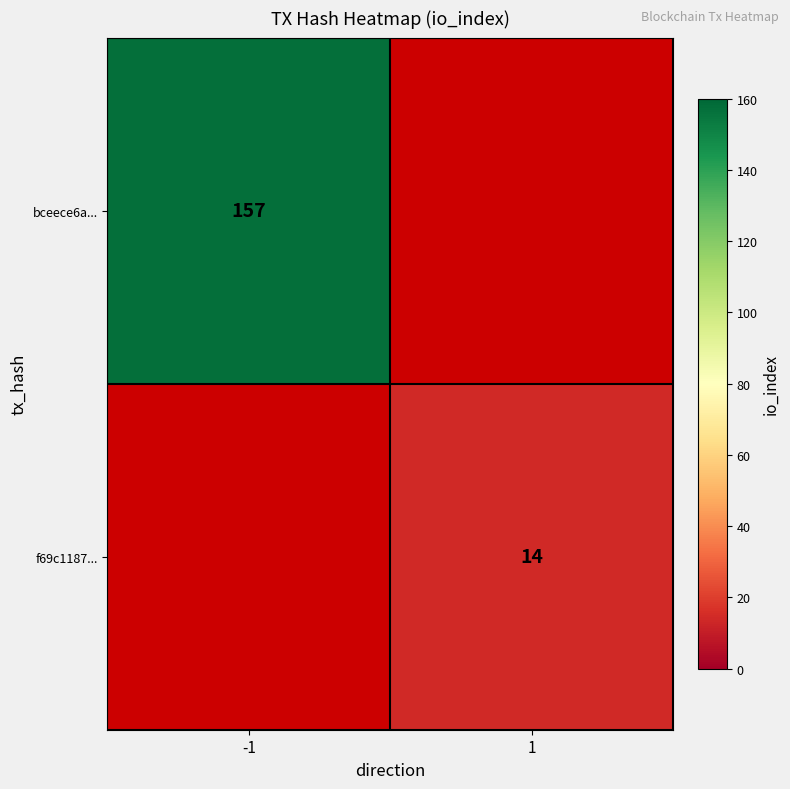

The bceece6a... series shows 157 at -1. True or false?

True